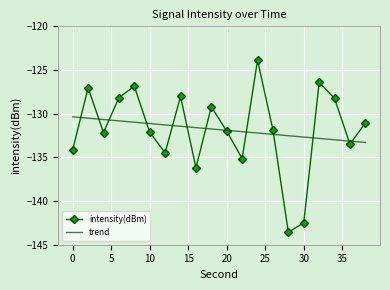

Which series has the widest spread of values?

intensity(dBm)